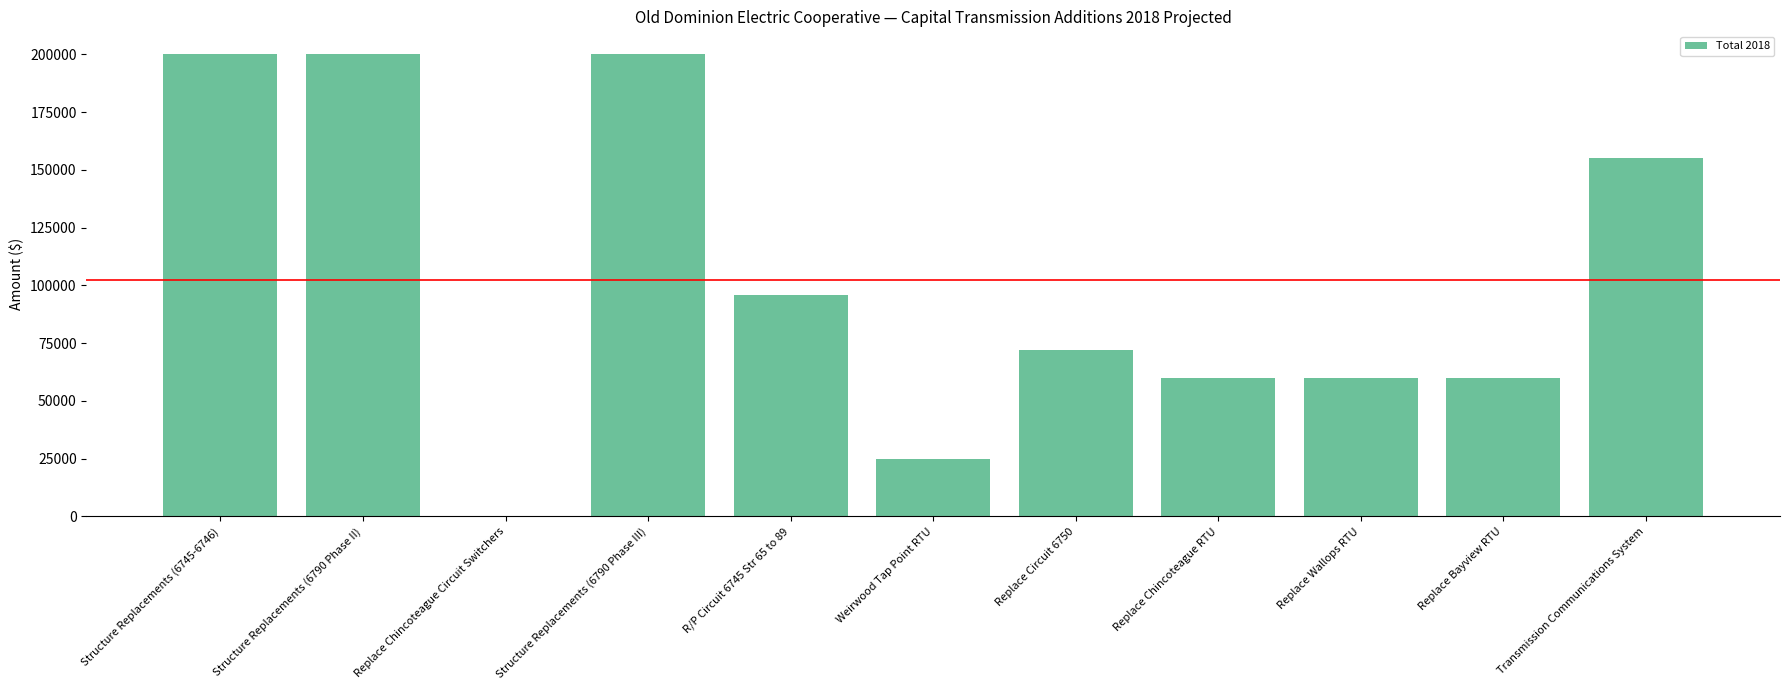

True or false: the data shows 139725 at Replace Chincoteague Circuit Switchers.

False